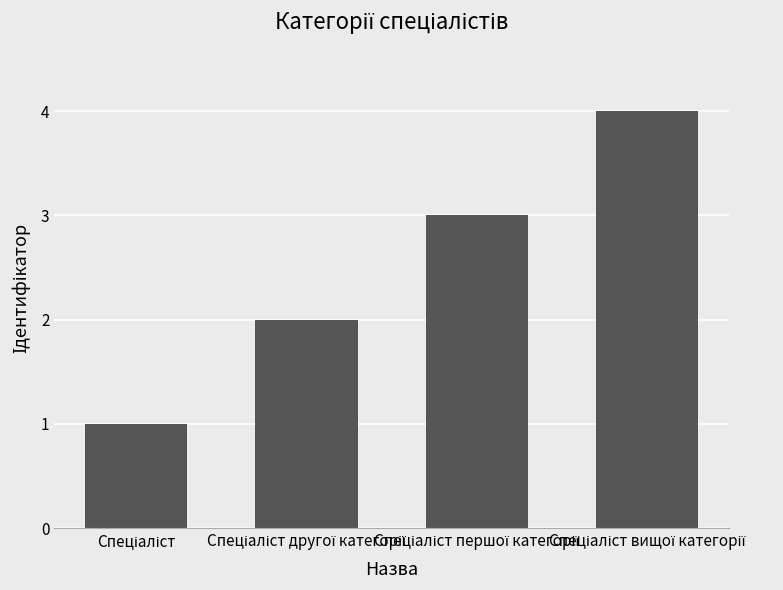

What is the sum of all values?

10